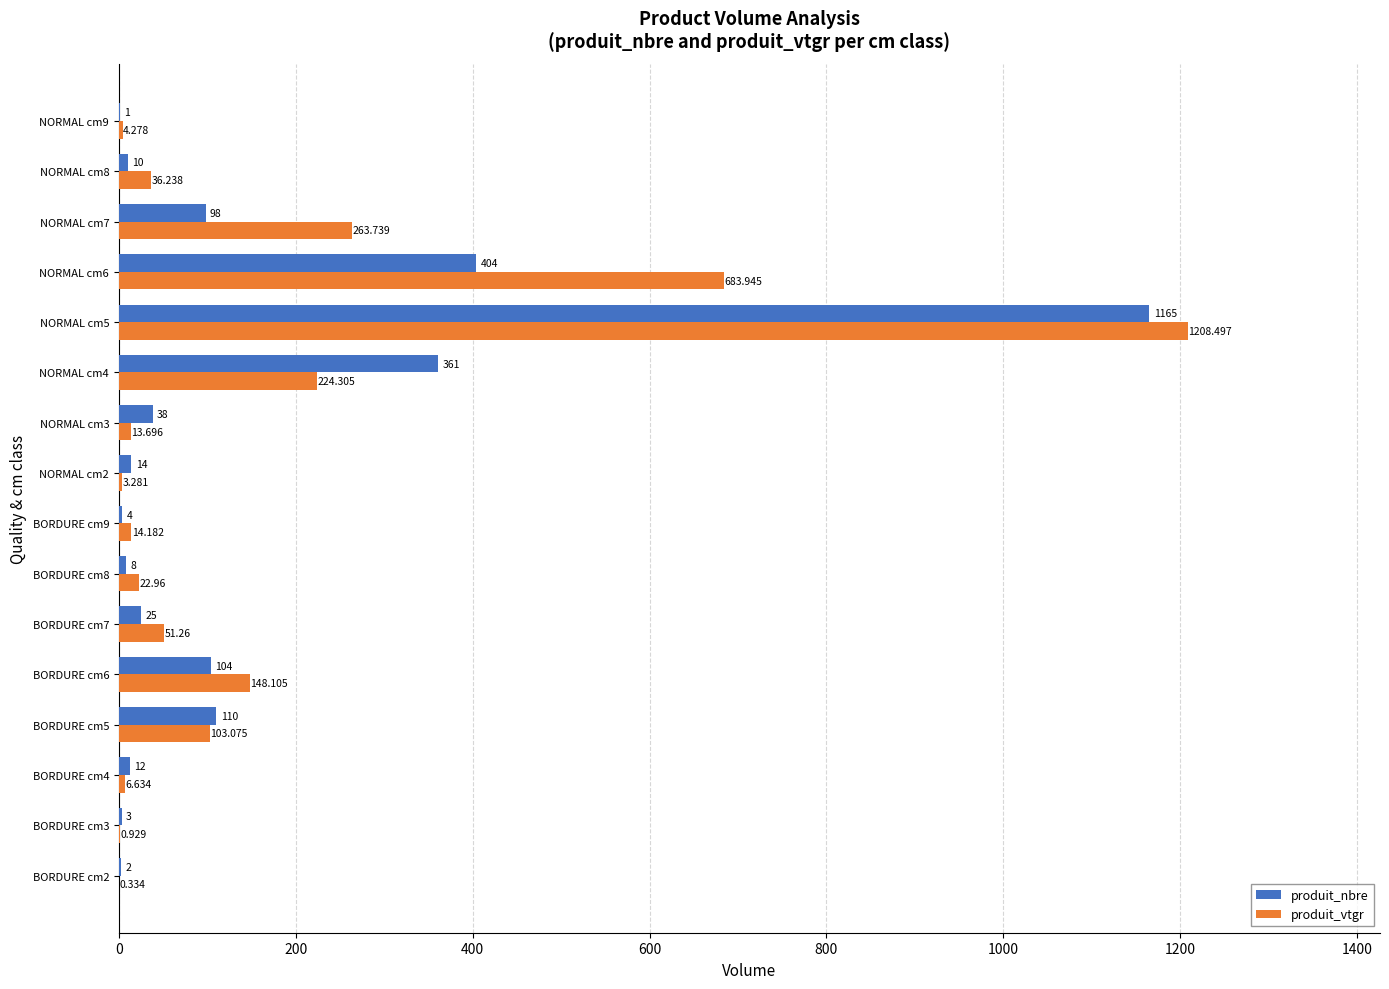

What is the maximum value for produit_nbre?

1165.0